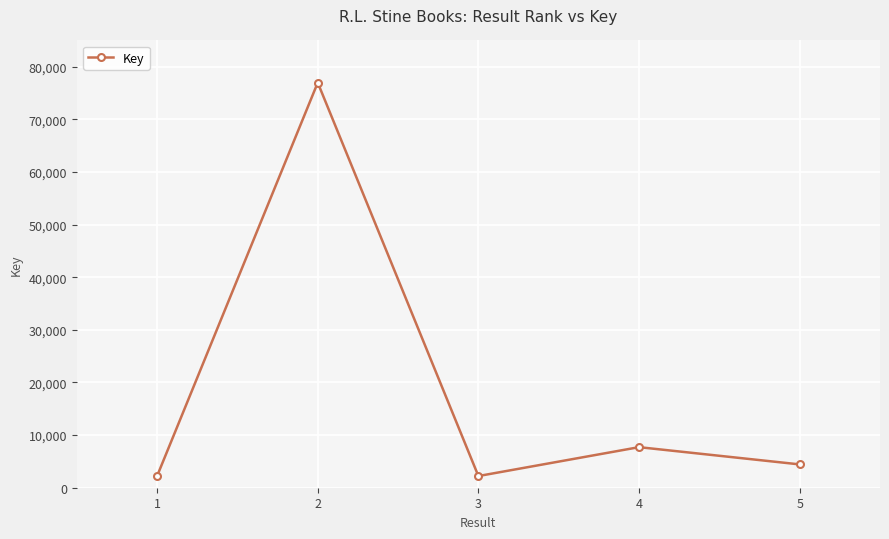

What is the difference between the values at 3 and 2?

74760